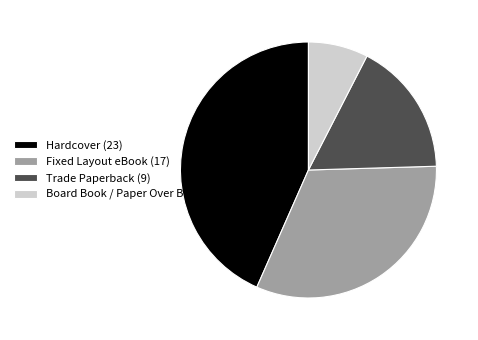

How many segments does this pie chart have?

4